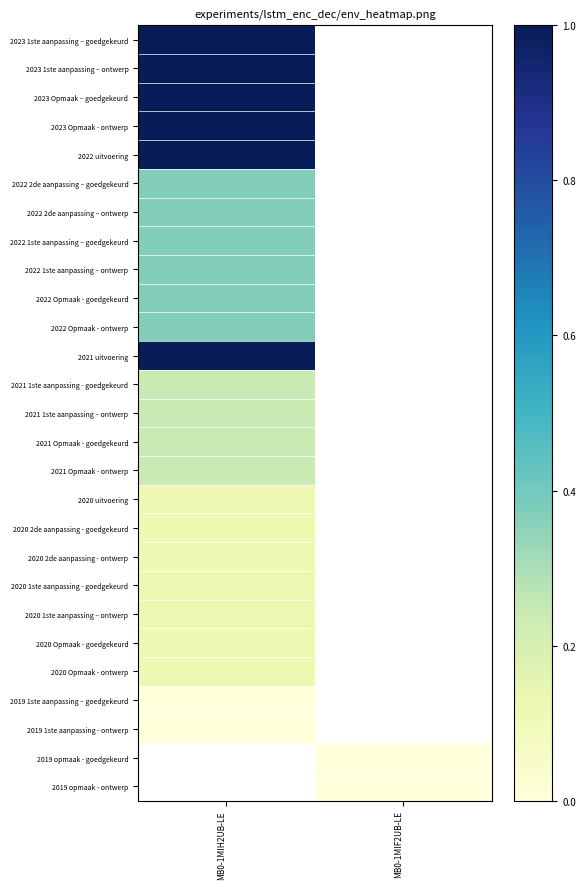

List the series in order of their overall mean, highest first.

2023 1ste aanpassing – goedgekeurd, 2023 1ste aanpassing – ontwerp, 2023 Opmaak – goedgekeurd, 2023 Opmaak - ontwerp, 2022 uitvoering, 2022 2de aanpassing – goedgekeurd, 2022 2de aanpassing – ontwerp, 2022 1ste aanpassing – goedgekeurd, 2022 1ste aanpassing – ontwerp, 2022 Opmaak - goedgekeurd, 2022 Opmaak - ontwerp, 2021 uitvoering, 2021 1ste aanpassing - goedgekeurd, 2021 1ste aanpassing – ontwerp, 2021 Opmaak - goedgekeurd, 2021 Opmaak - ontwerp, 2020 uitvoering, 2020 2de aanpassing - goedgekeurd, 2020 2de aanpassing - ontwerp, 2020 1ste aanpassing - goedgekeurd, 2020 1ste aanpassing – ontwerp, 2020 Opmaak - goedgekeurd, 2020 Opmaak - ontwerp, 2019 1ste aanpassing – goedgekeurd, 2019 1ste aanpassing - ontwerp, 2019 opmaak - goedgekeurd, 2019 opmaak - ontwerp